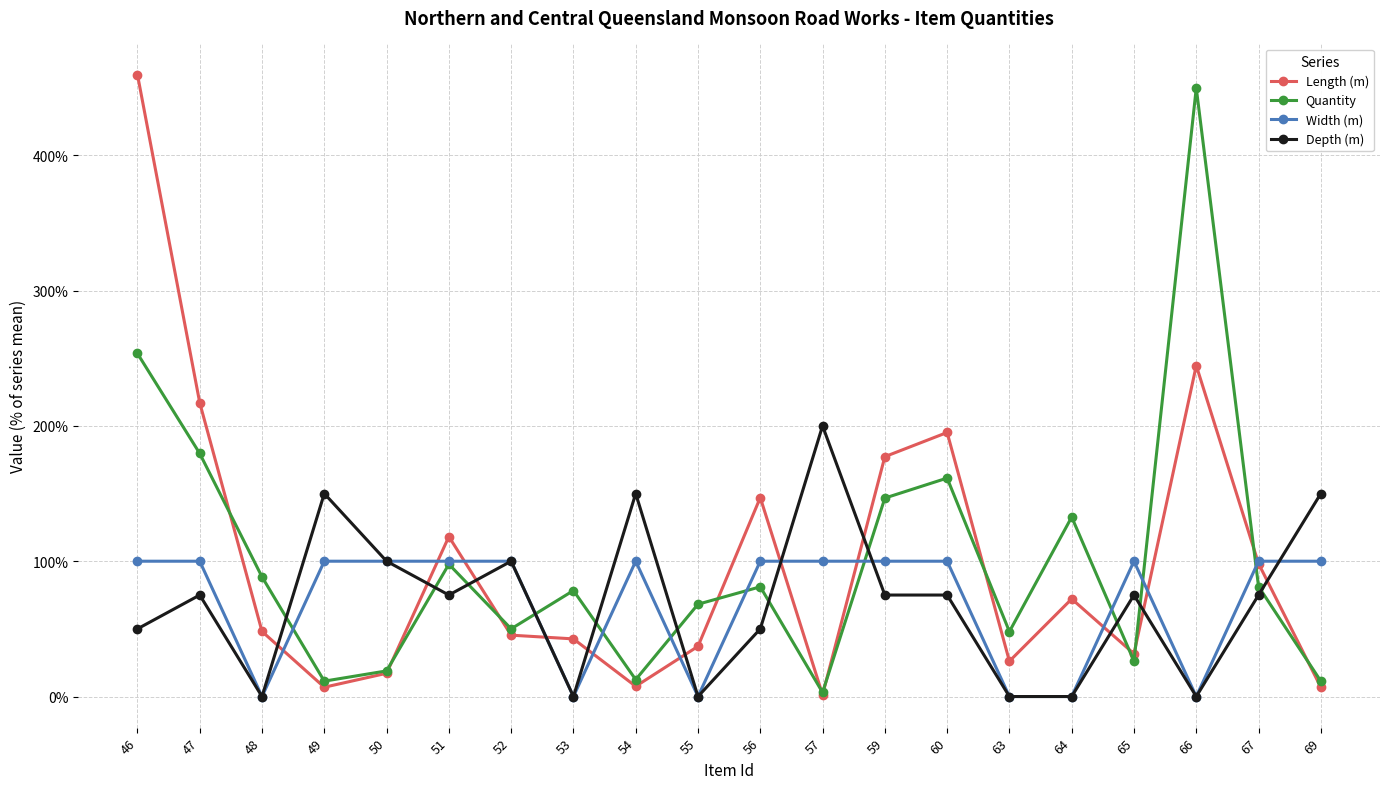

List the series in order of their peak value, highest first.

Length (m), Quantity, Depth (m), Width (m)